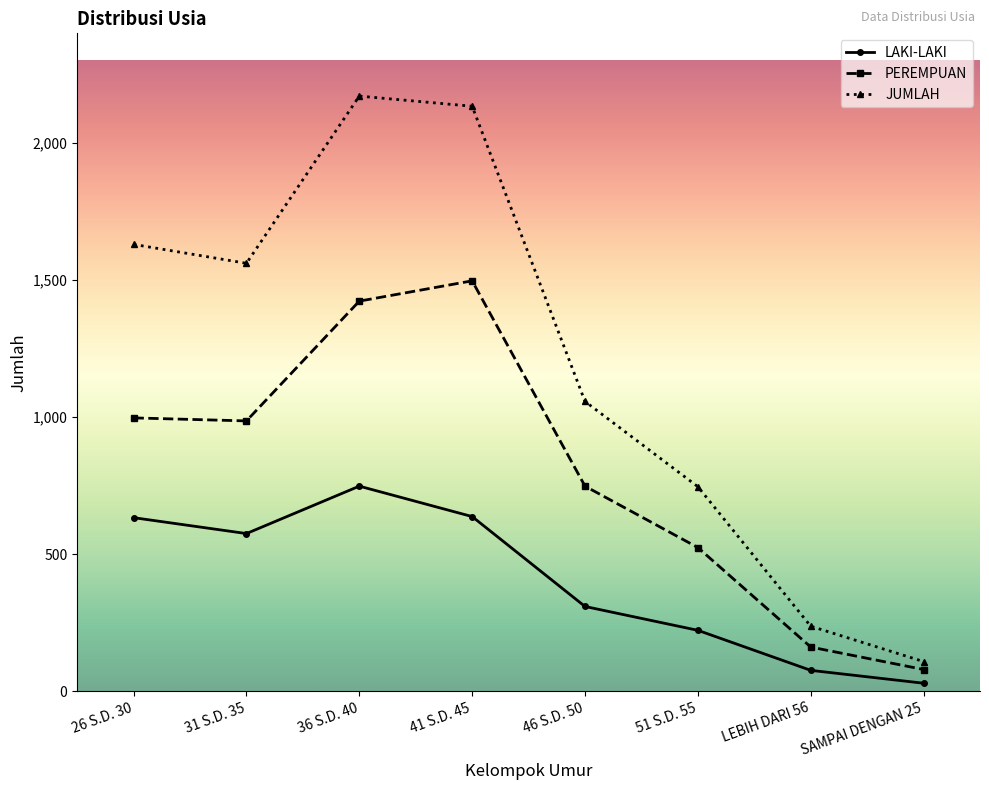

Count the number of data series in this chart.

3